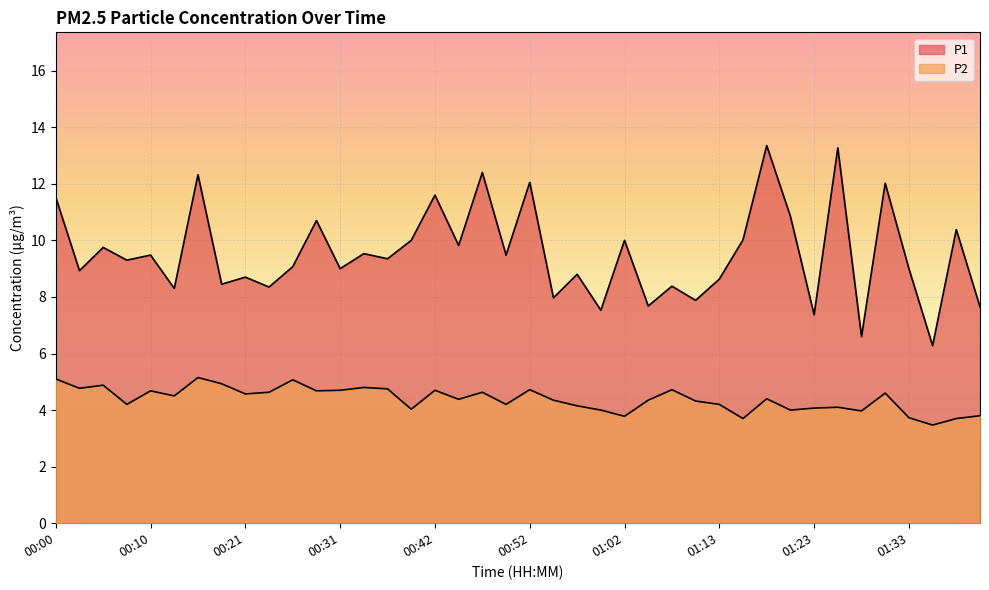

Read the P2 value at 00:36.

4.8